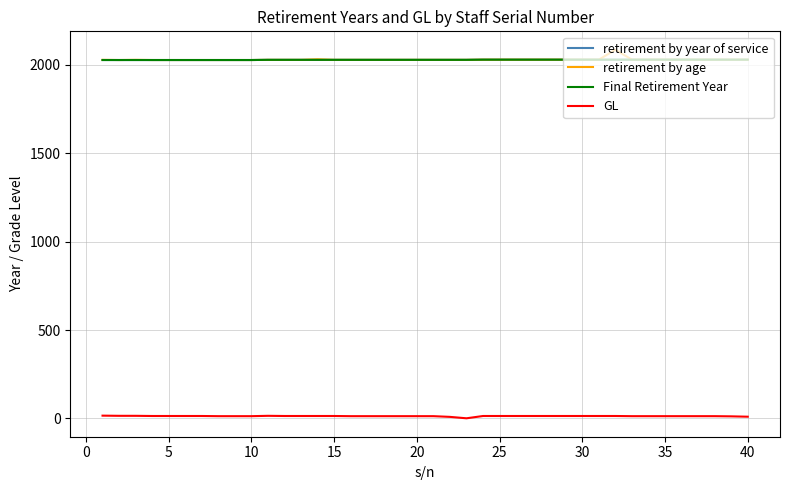

Does the chart have visible grid lines?

Yes